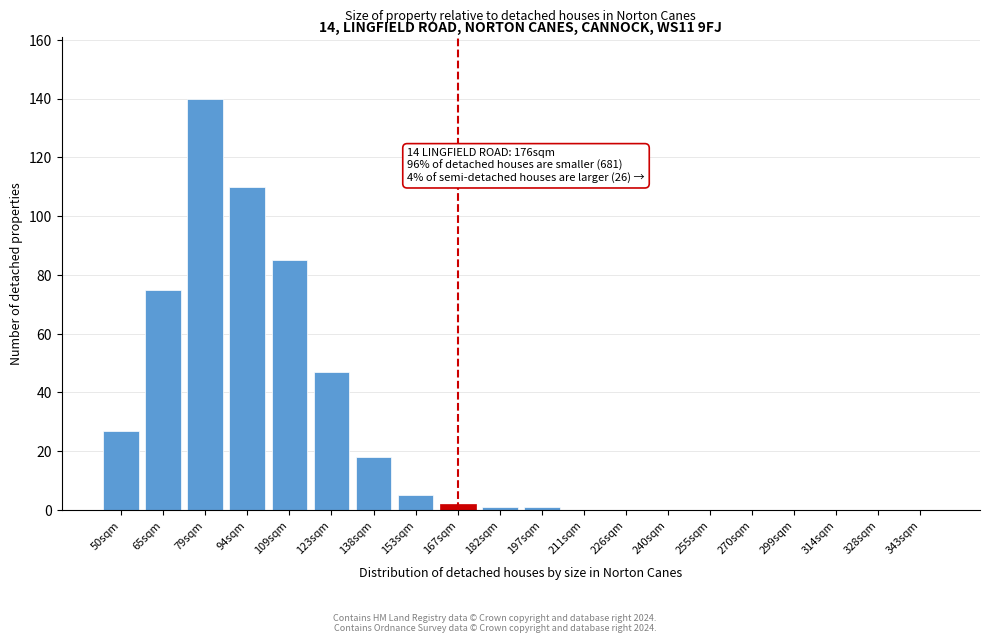

Reading left to right, what are all the values shown in this chart?

50sqm=27	65sqm=75	79sqm=140	94sqm=110	109sqm=85	123sqm=47	138sqm=18	153sqm=5	167sqm=2	182sqm=1	197sqm=1	211sqm=0	226sqm=0	240sqm=0	255sqm=0	270sqm=0	299sqm=0	314sqm=0	328sqm=0	343sqm=0